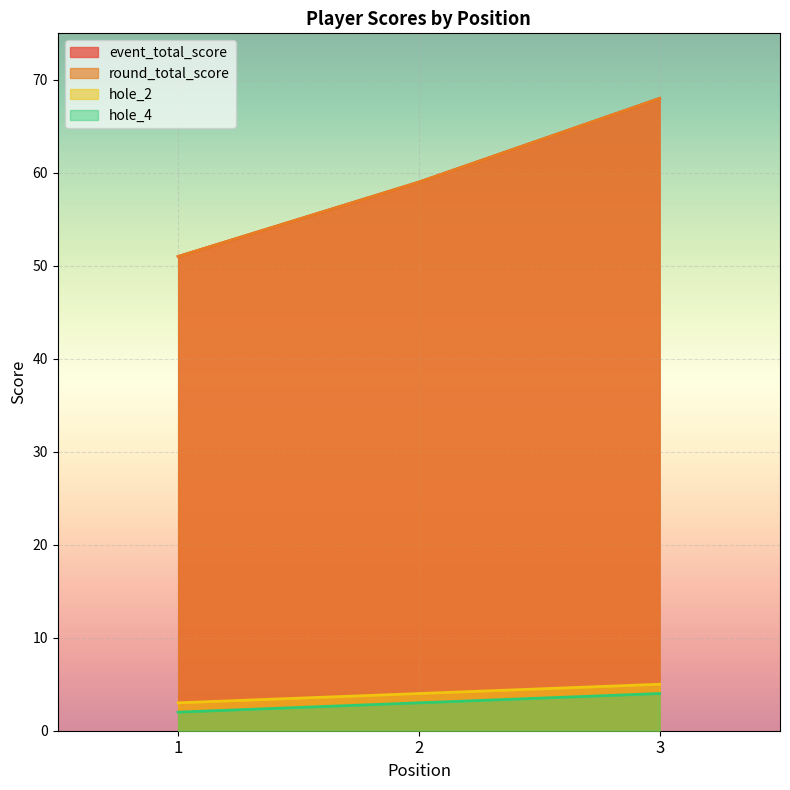

Where is hole_2 nearest to the value 4?

2